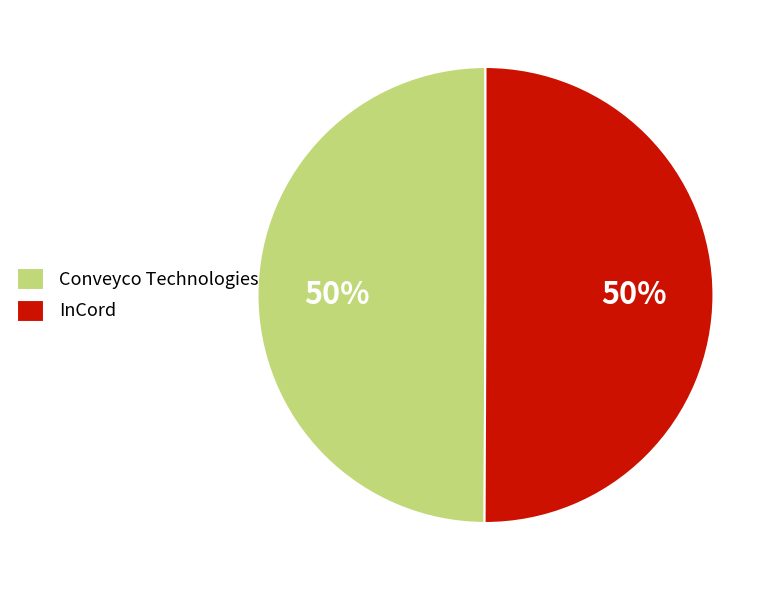

How many segments does this pie chart have?

2